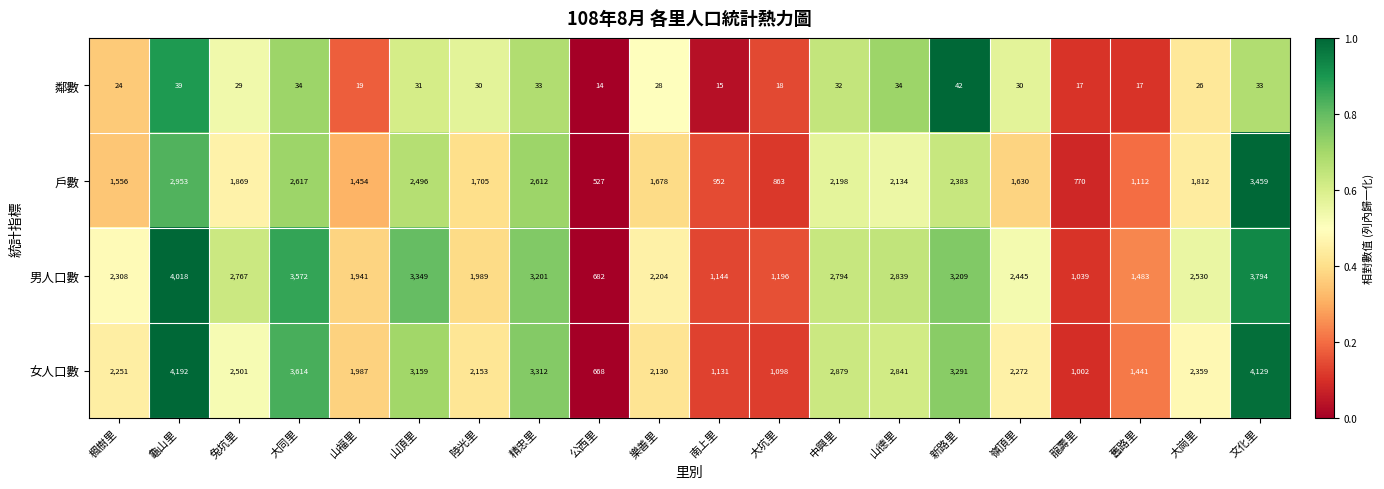

Which series has the largest range (max minus min)?

女人口數